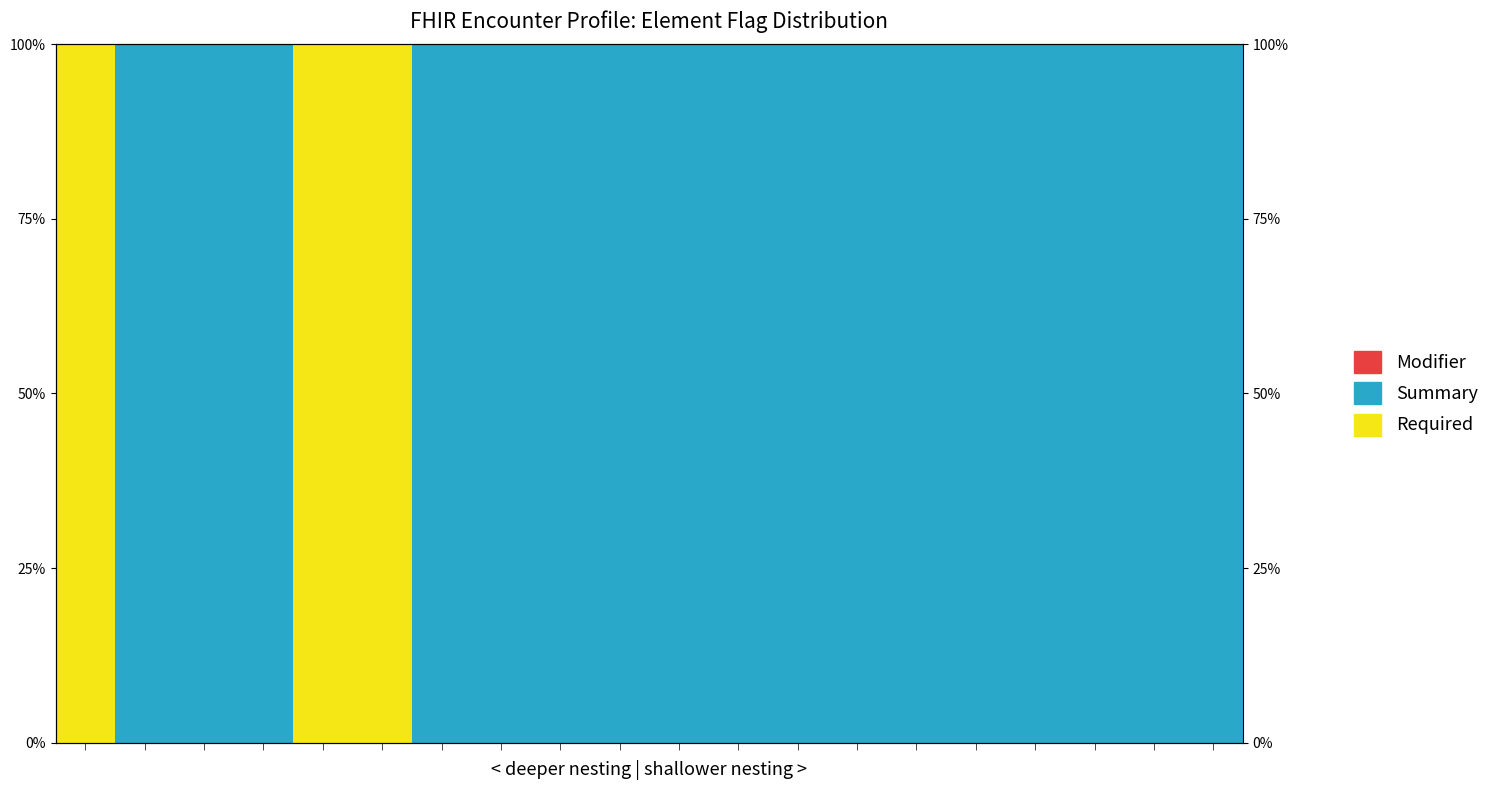

Is the value of Summary at 11 greater than the value of Required at 15?

Yes